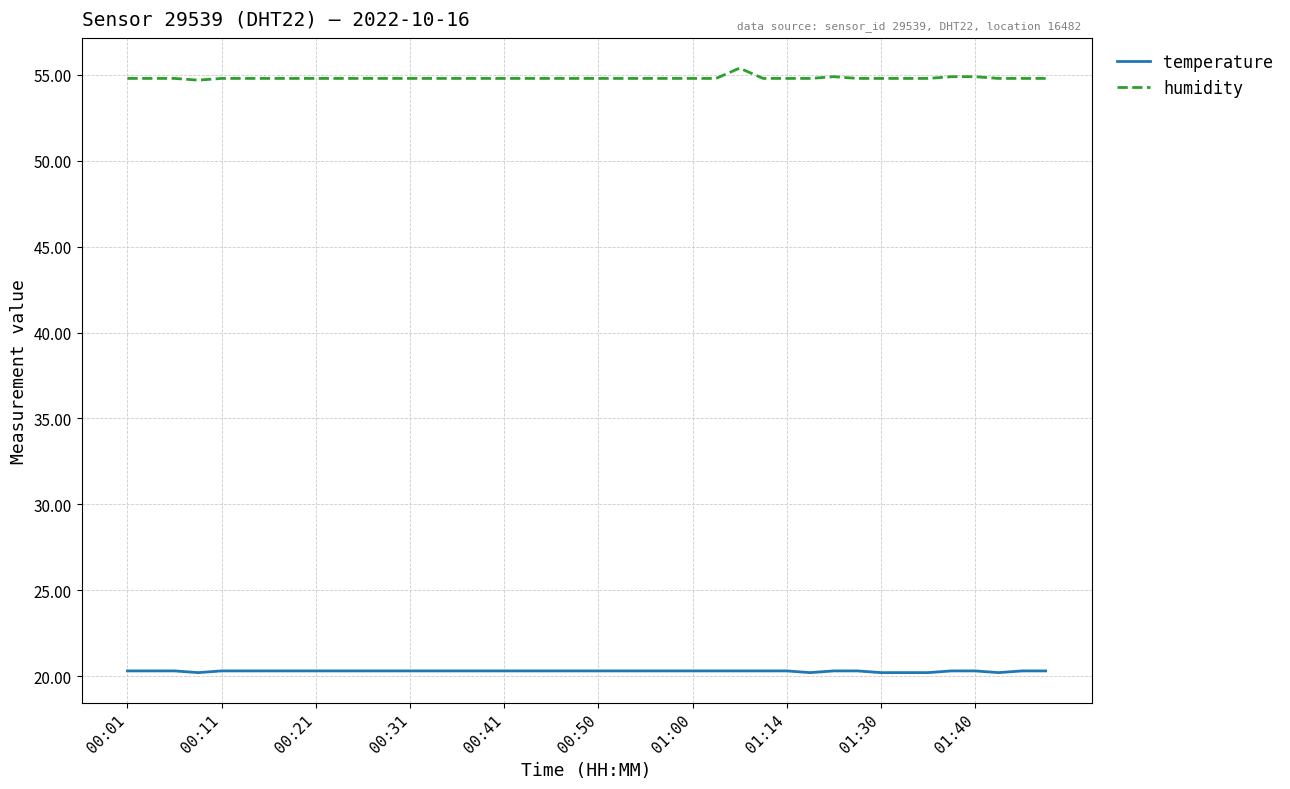

Which series has the largest total across all categories?

humidity